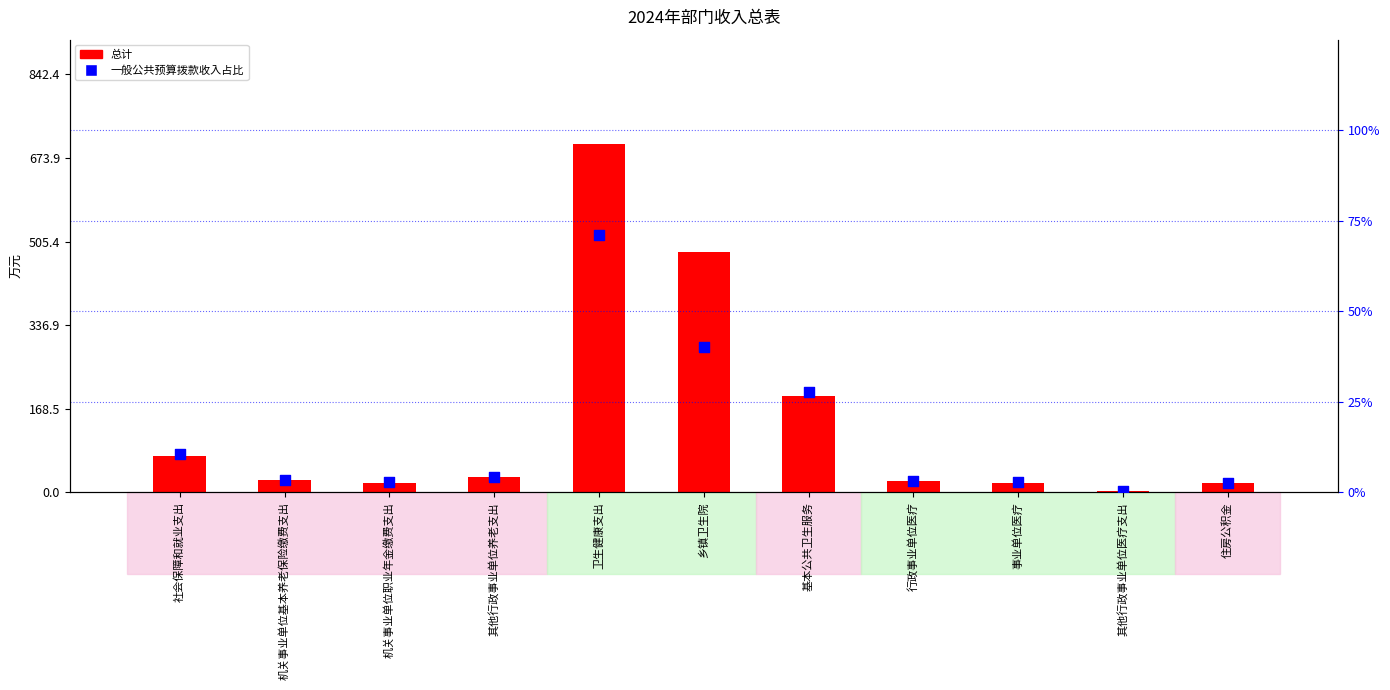

Which series has the widest spread of Y values?

总计